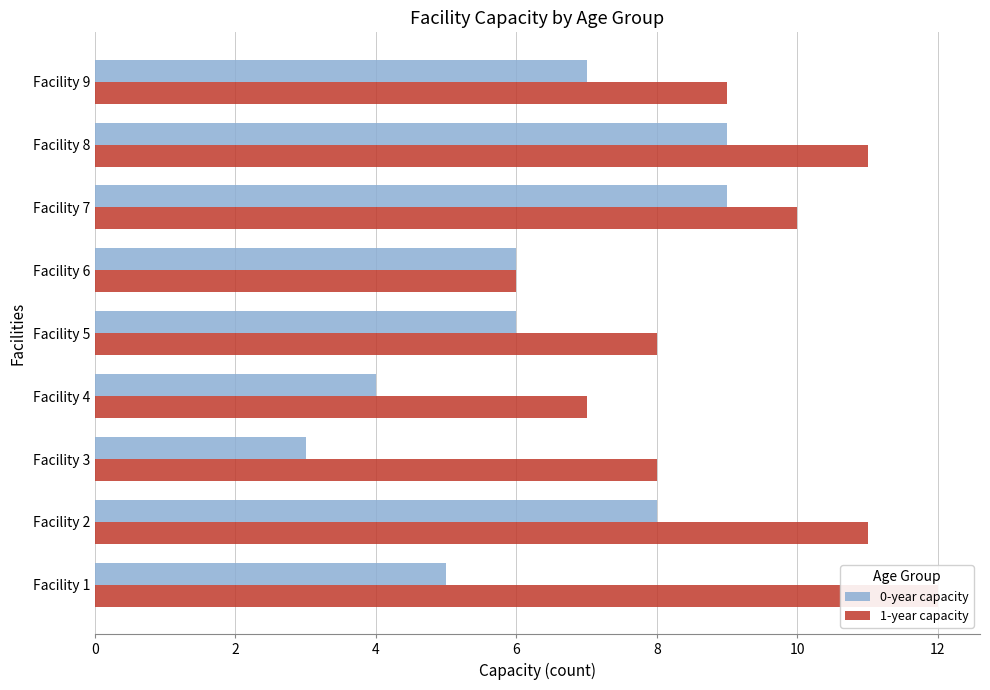

How many groups of bars are there?

9